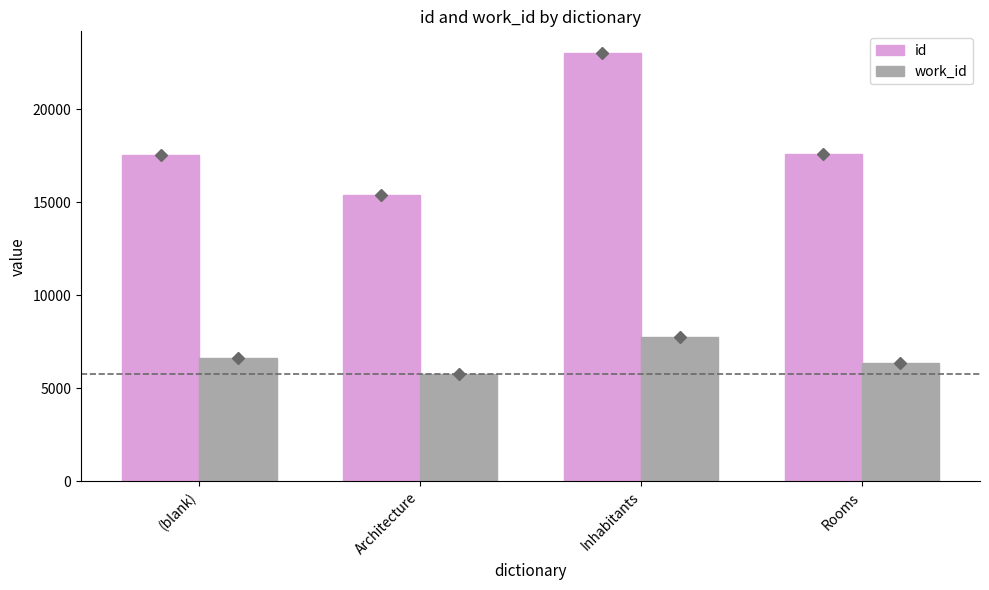

Which series has the largest total across all categories?

id